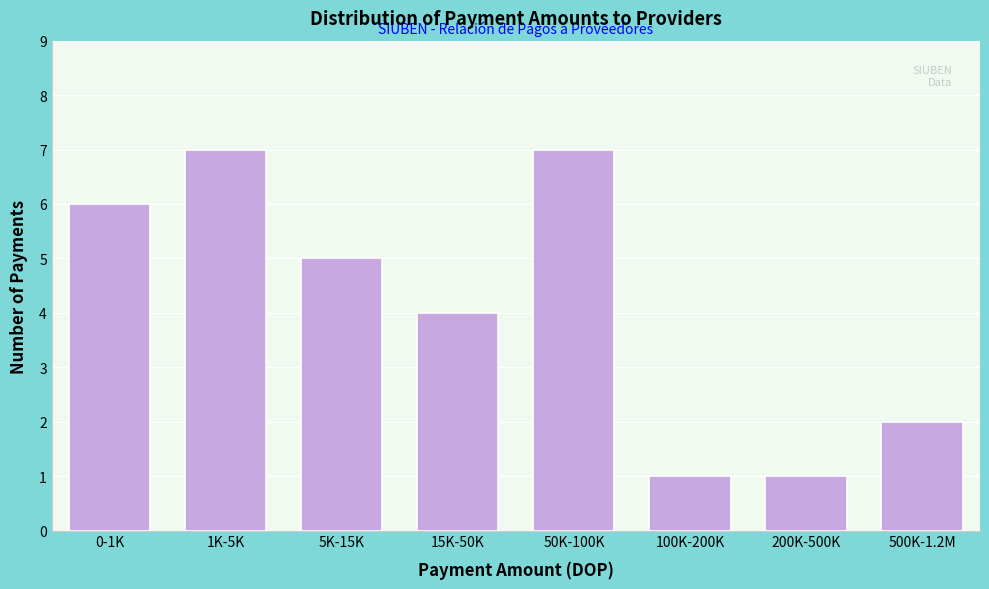

Reading left to right, list all the values displayed in this chart.

6	7	5	4	7	1	1	2